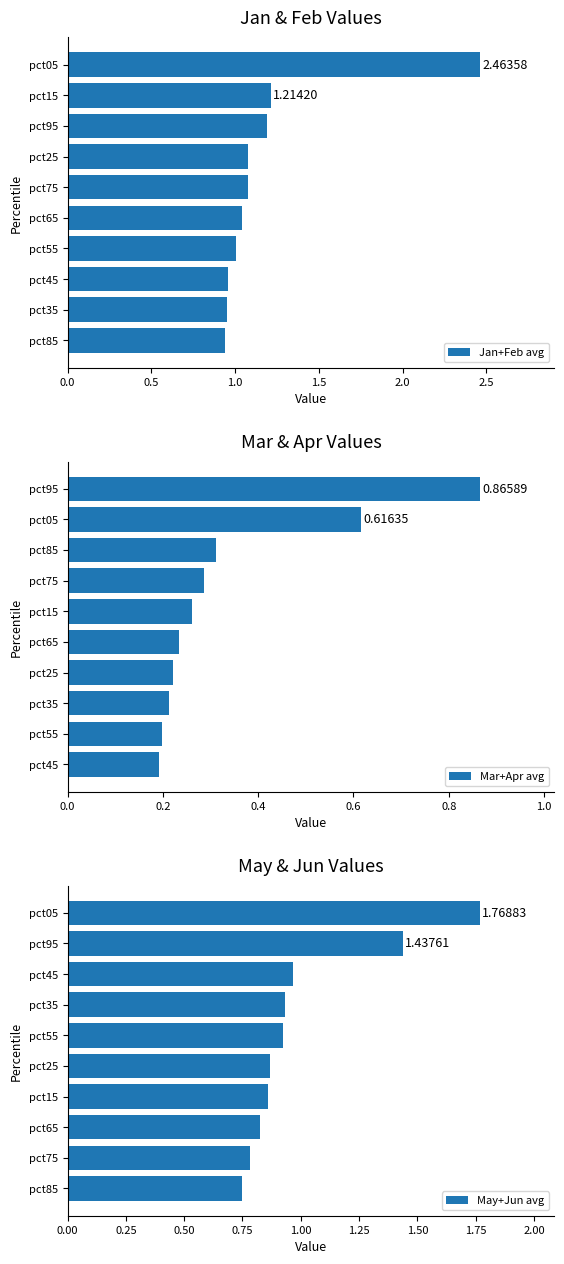

True or false: Jan+Feb avg has a value of 1.1 at pct75.

True